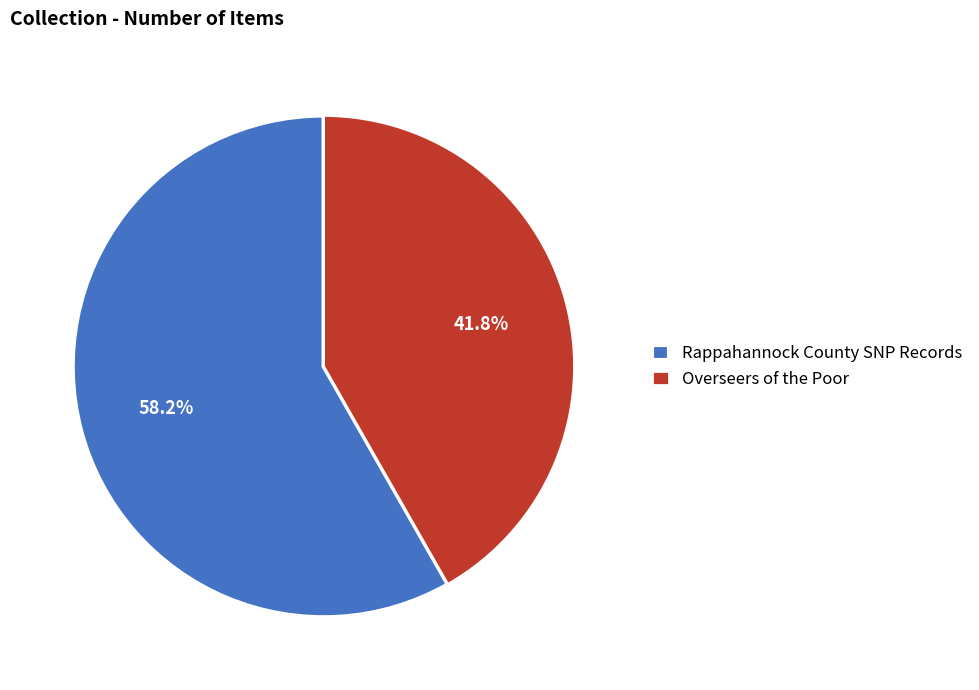

How many segments does this pie chart have?

2